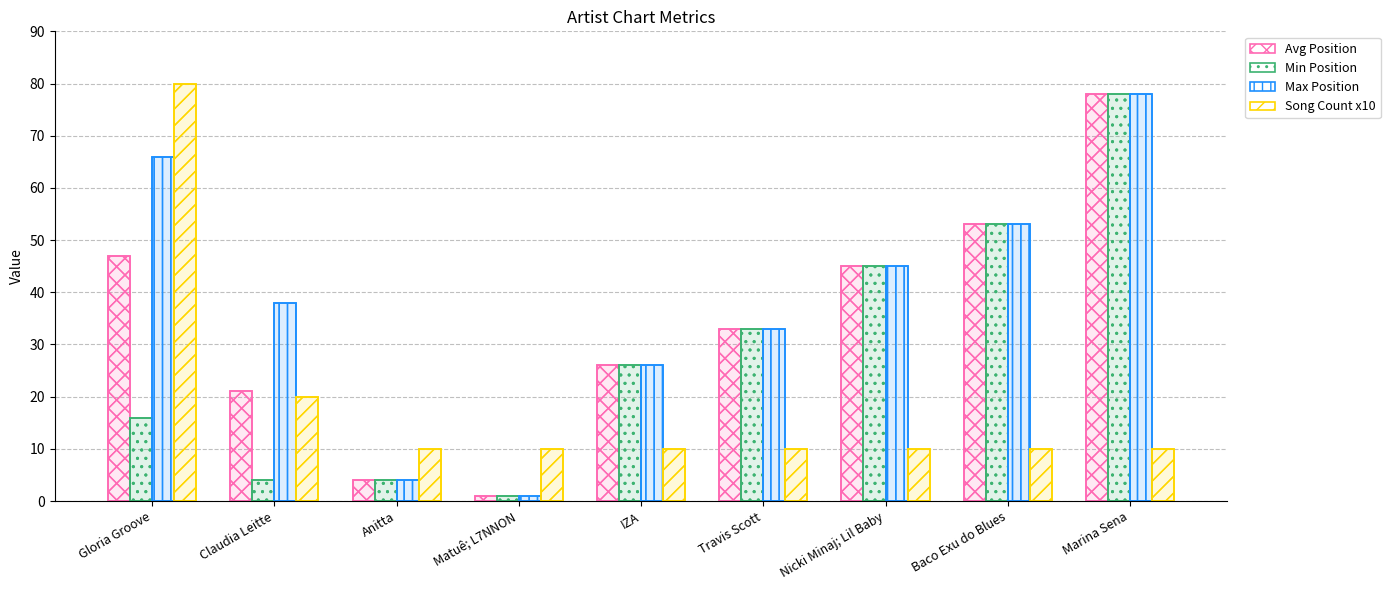

How many groups of bars are there?

9